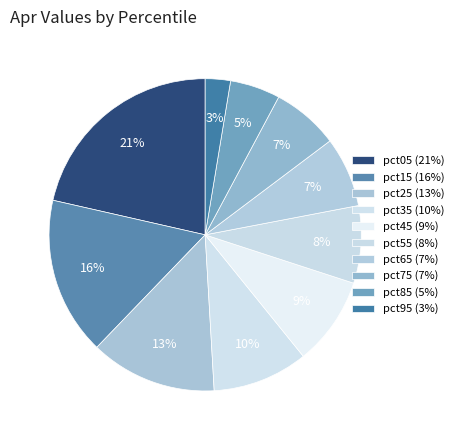

To the nearest percent, what portion does pct25 represent?

13%